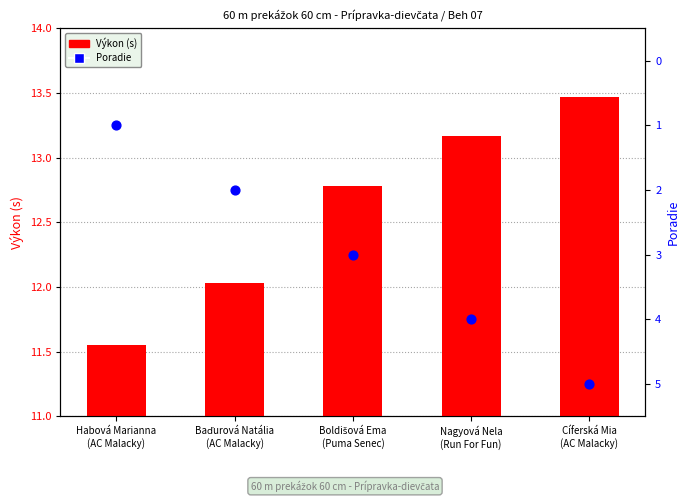

Which series reaches the maximum Y coordinate?

Výkon (s)